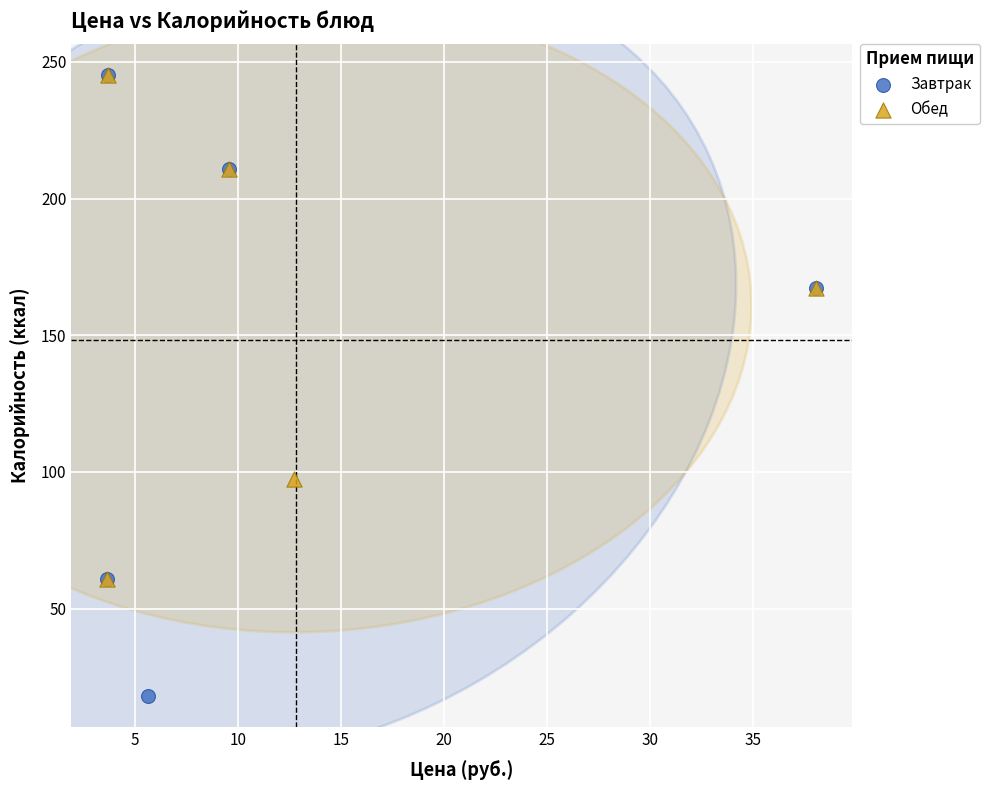

Which series reaches the minimum Y coordinate?

Завтрак